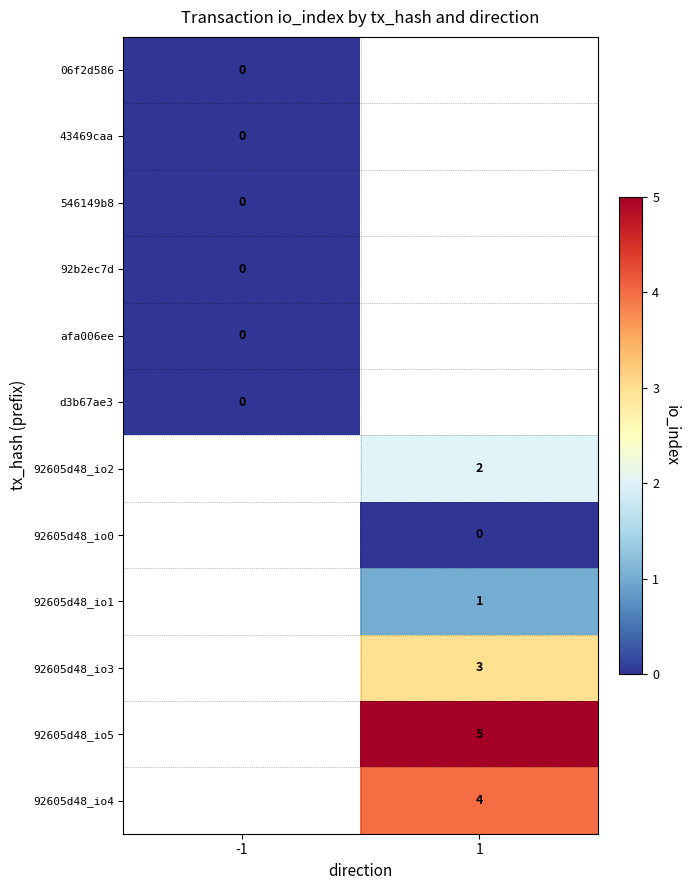

Is it true that 92605d48_io5 equals 5 at 1?

True